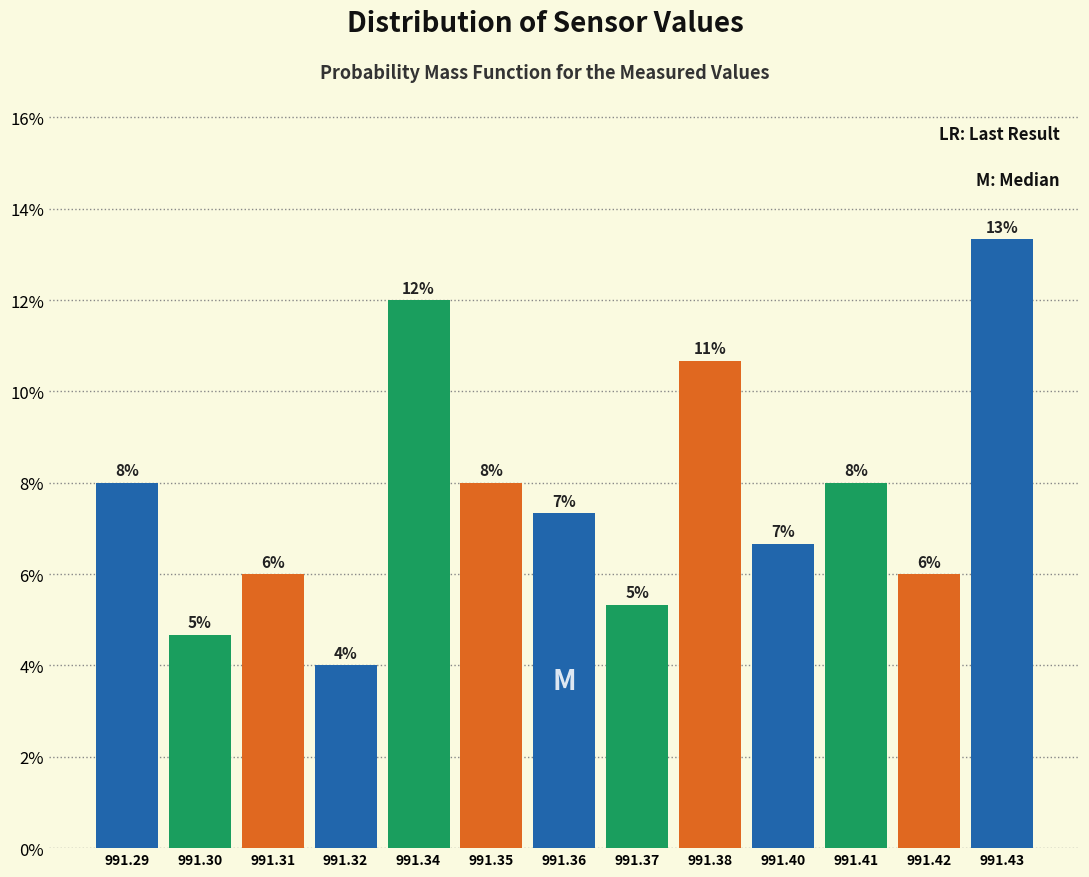

What is the greatest value displayed?

13.3